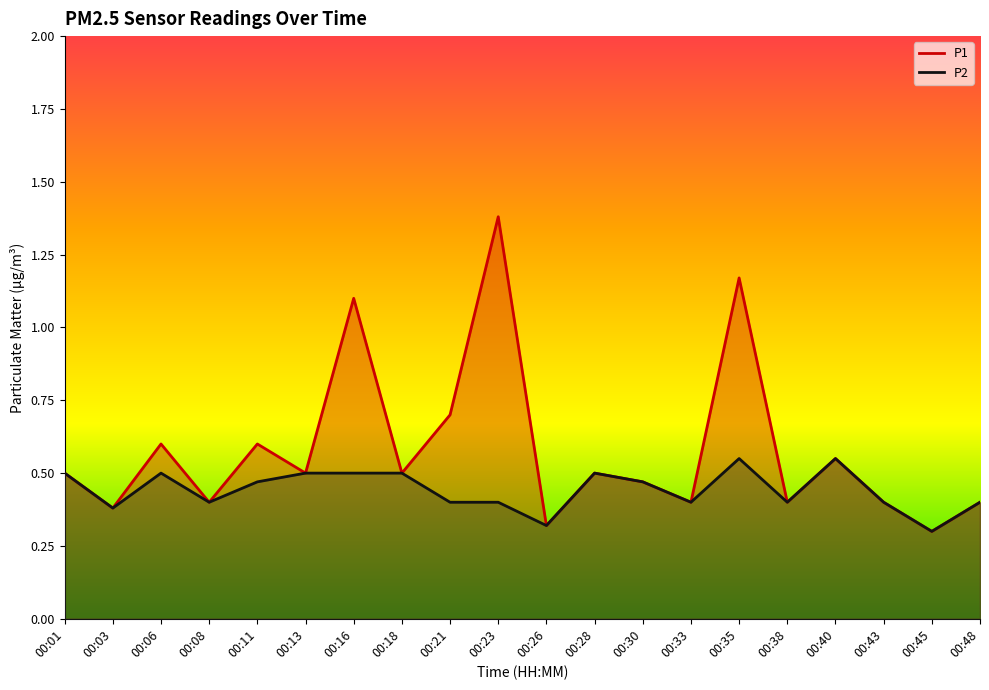

Where is the first local maximum for P2?

00:06